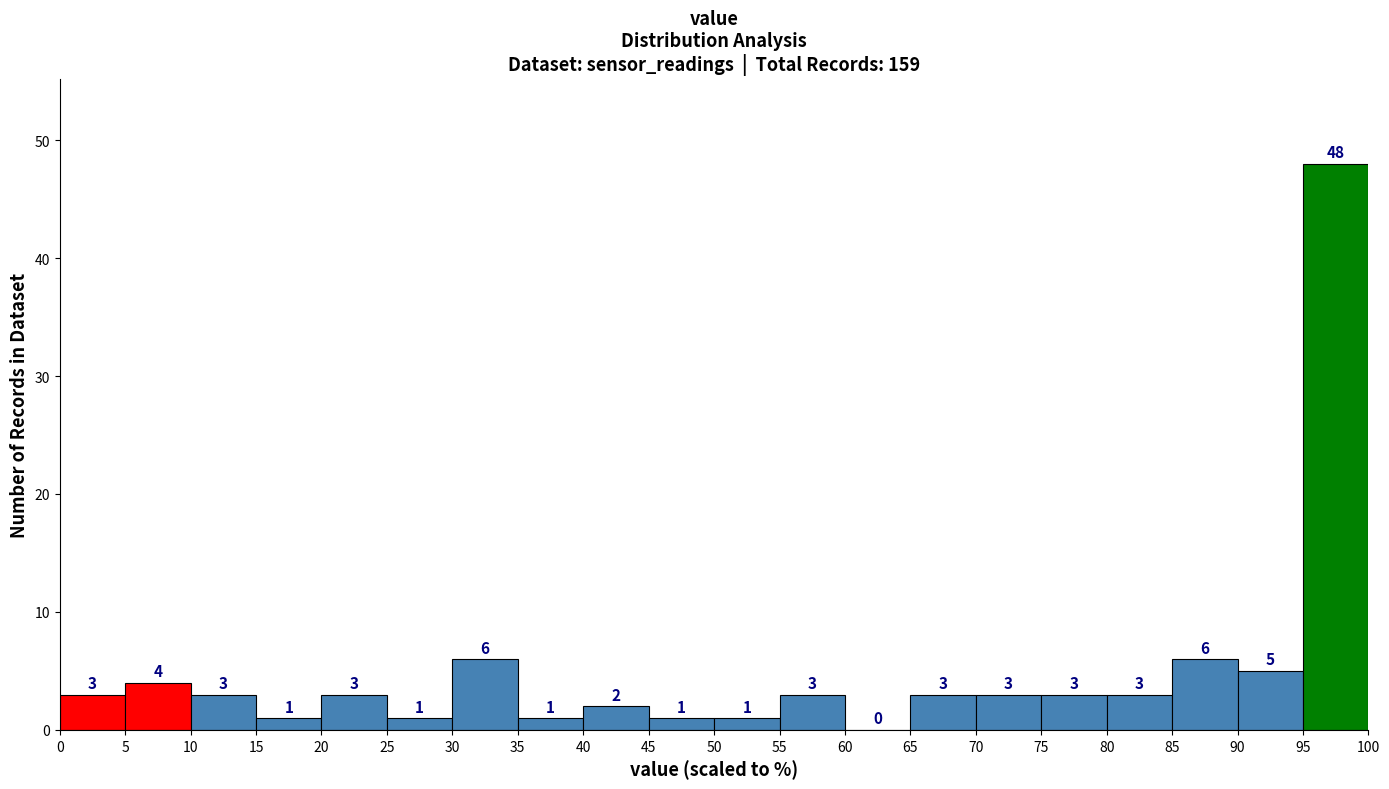

Over which range of the x-axis is the bar tallest?

95 to 100